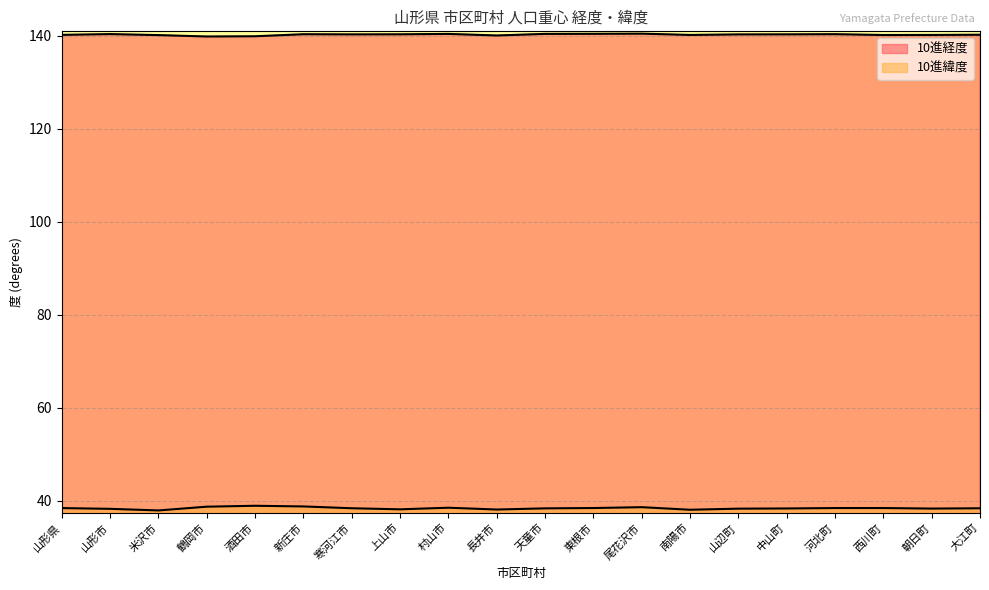

Rank the series by their average value, from highest to lowest.

10進経度, 10進緯度